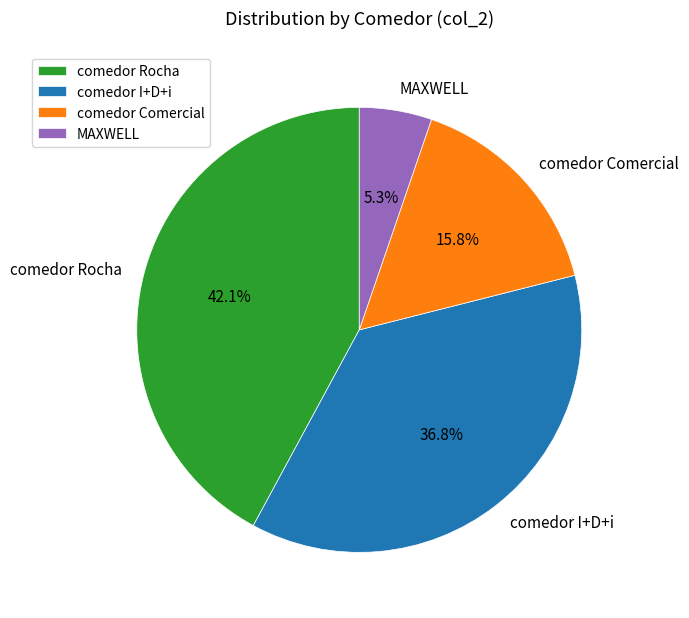

Does comedor Rocha represent more than half of the total?

No